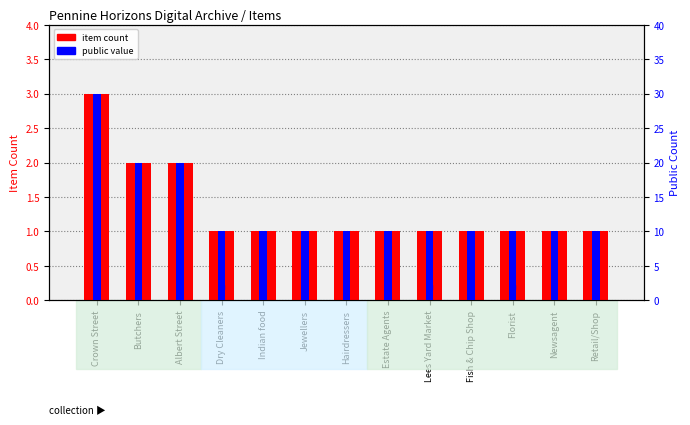

At which category is the sum across all series the highest?

Crown Street